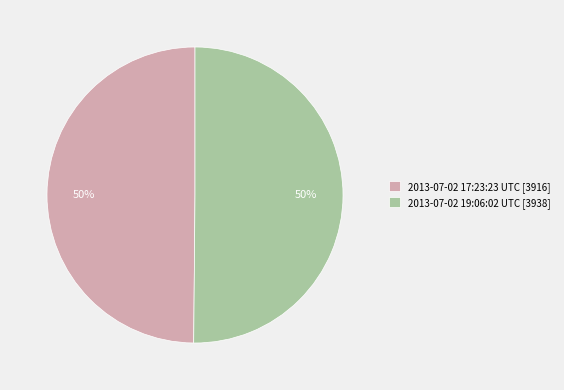

The 2013-07-02 19:06:02 UTC [3938] slice represents 50% of the pie. True or false?

True